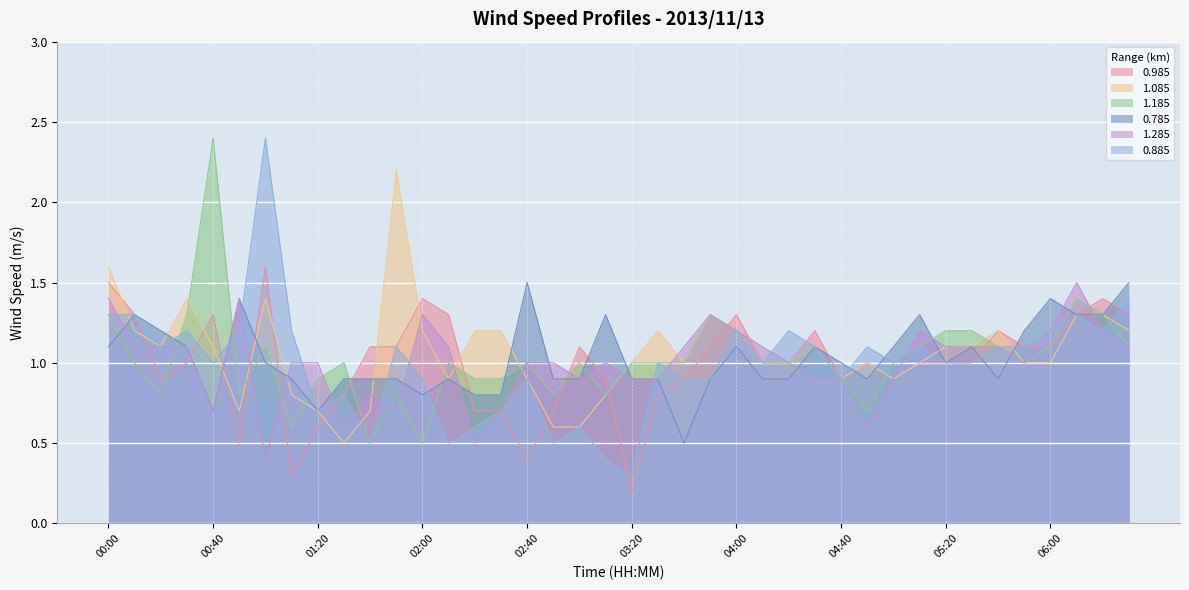

What are all the series names shown in the legend?

0.985, 1.085, 1.185, 0.785, 1.285, 0.885